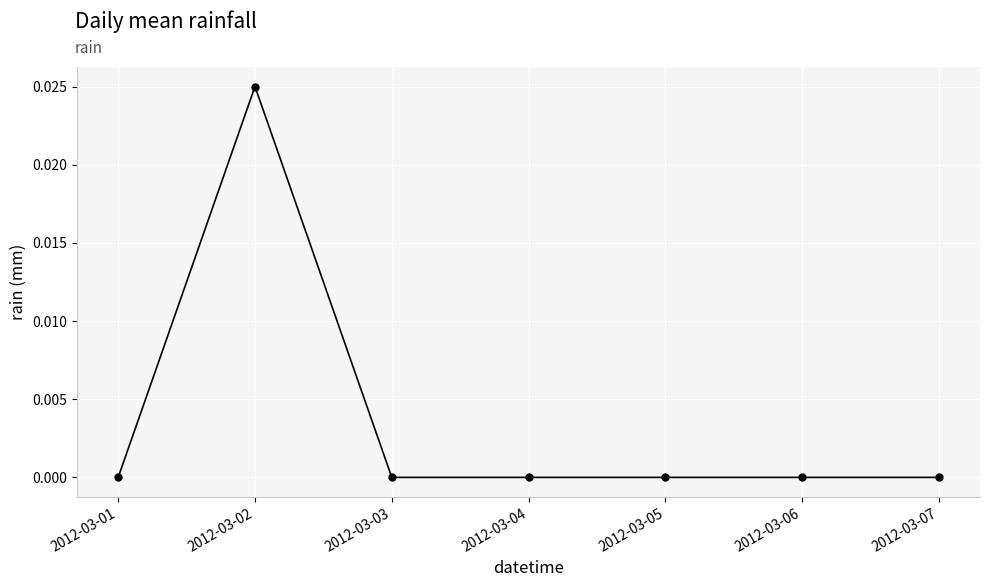

At which category does the data reach its first local peak?

2012-03-02